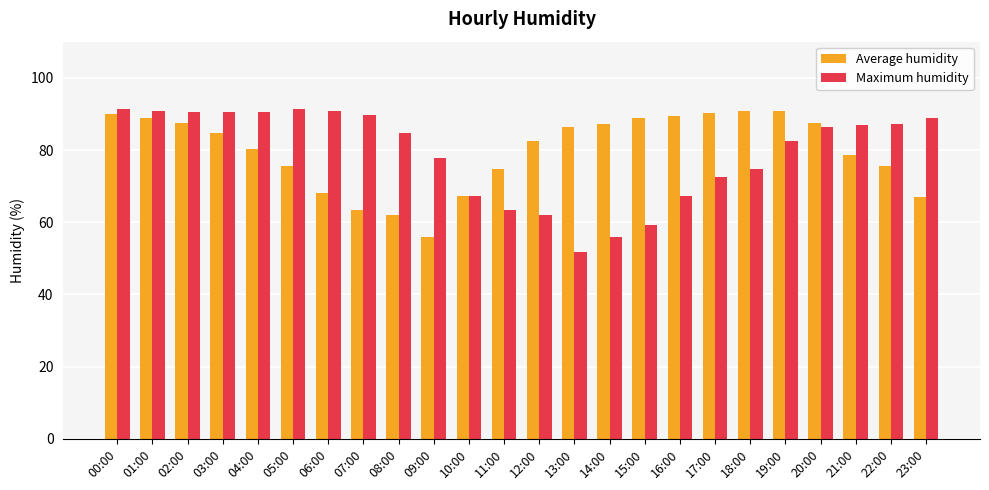

What is the smallest value displayed?

51.7